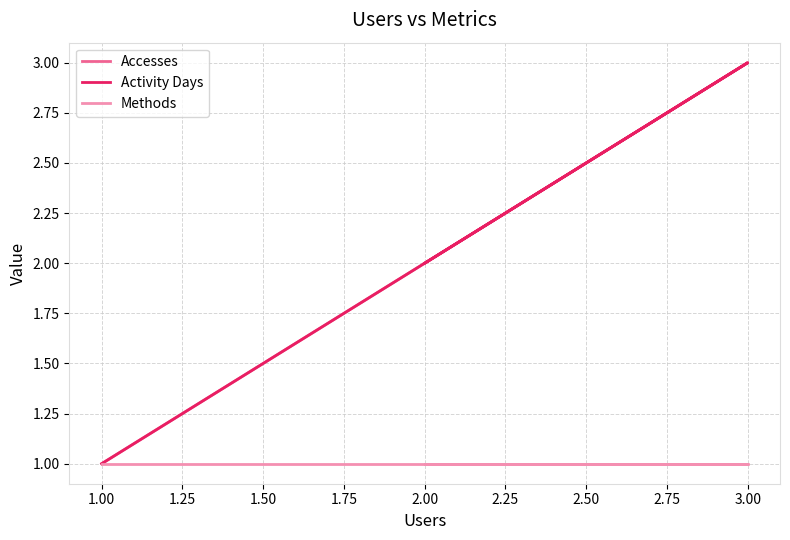

Is the value of Activity Days at 2.00 greater than the value of Methods at 3.00?

Yes